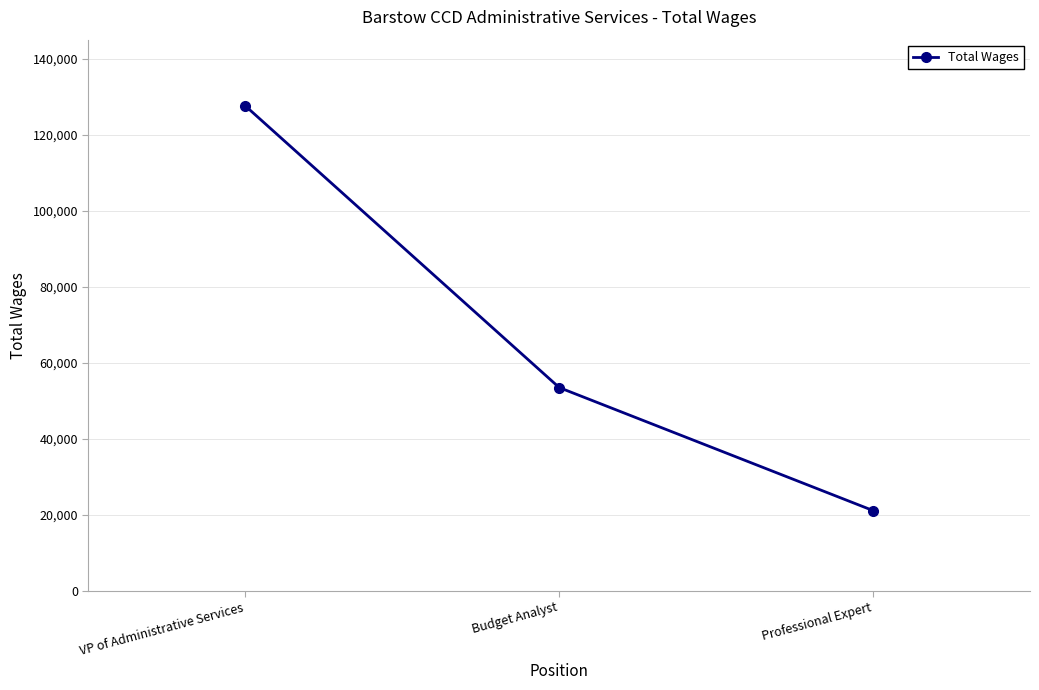

What is the greatest value displayed?

127564